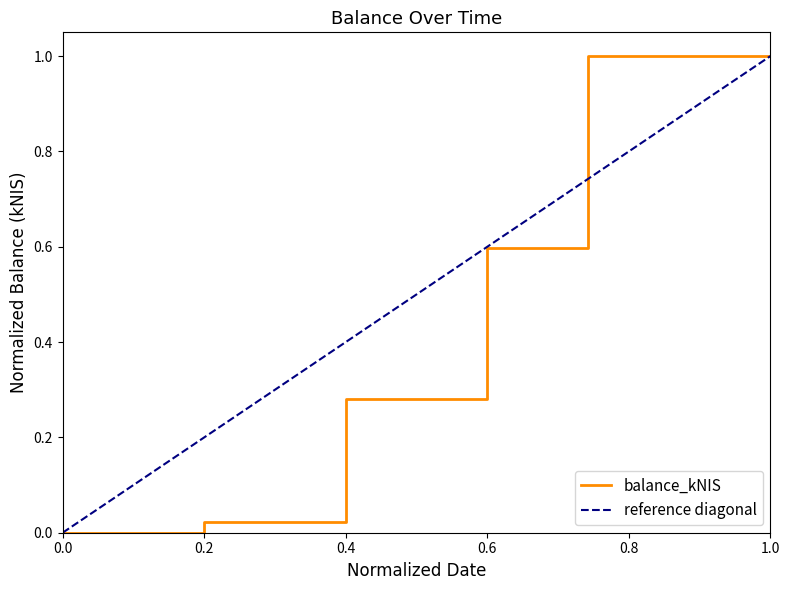

What is the highest value of the balance_kNIS series?

1.0